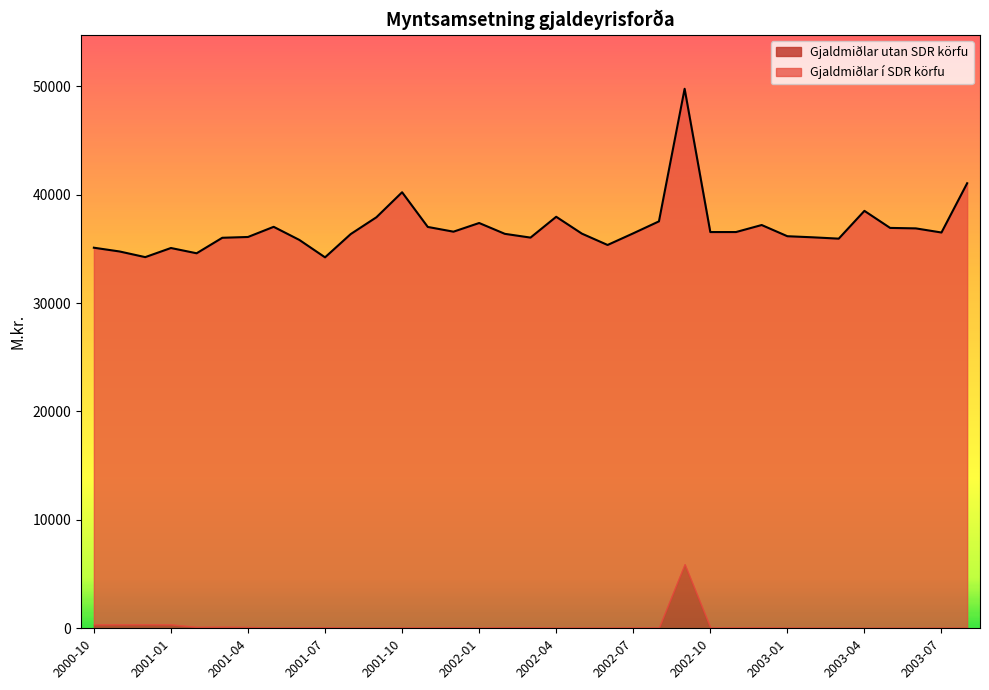

Which series has the largest range (max minus min)?

Gjaldmiðlar í SDR körfu